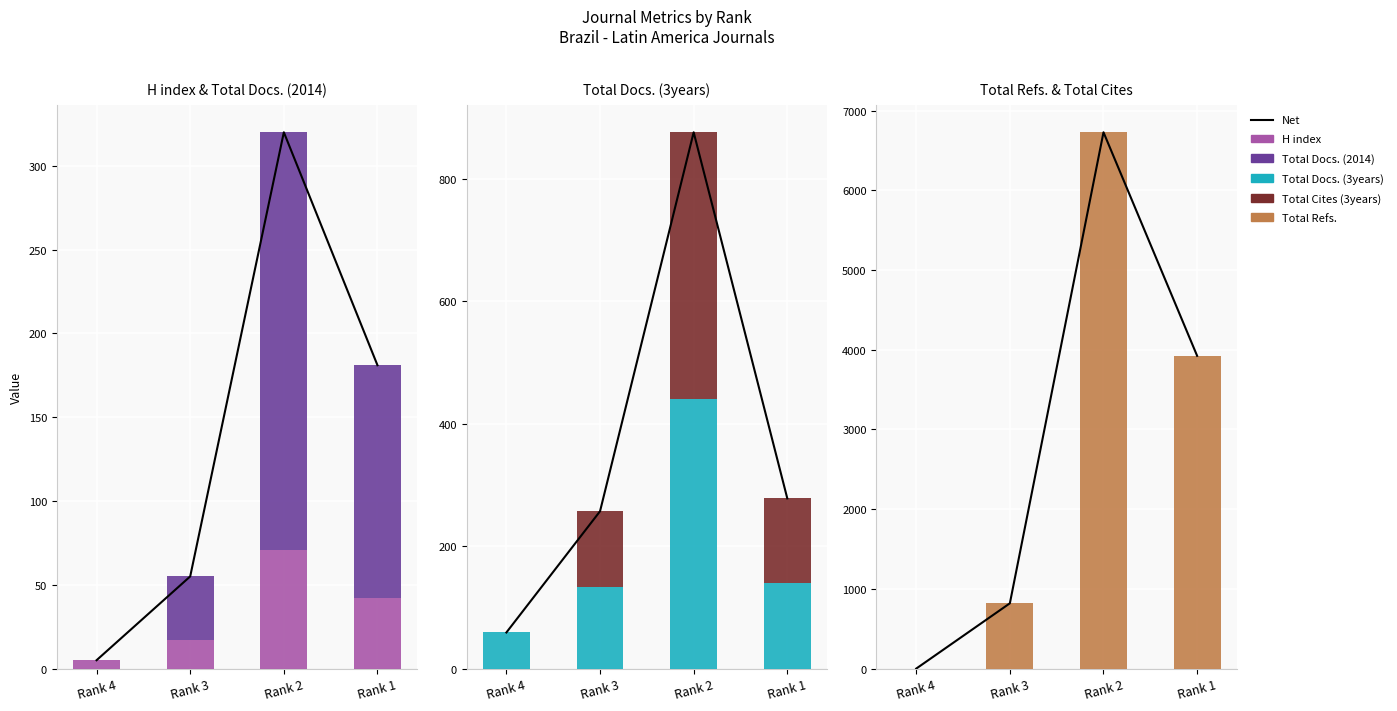

What is the difference between the maximum and second lowest values in the Total Docs. (3years) series?

306